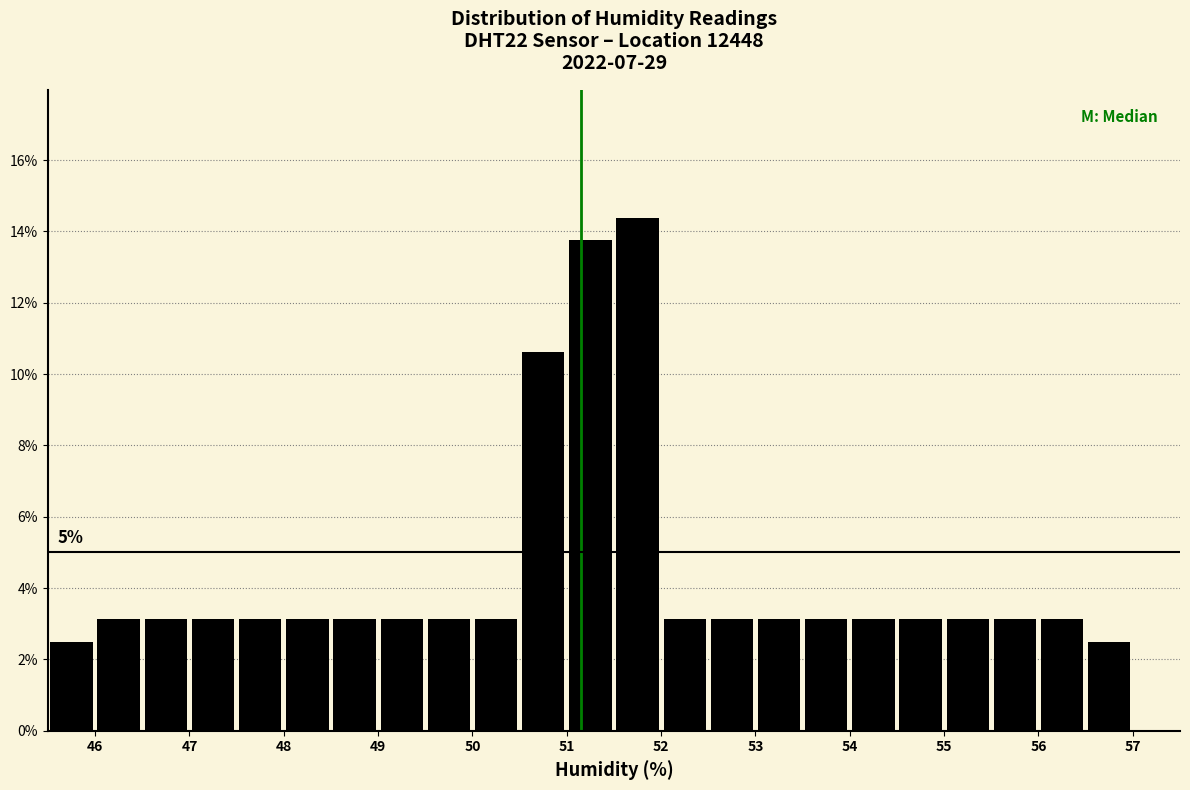

Which range on the x-axis has the tallest bar?

51.5 to 52.0